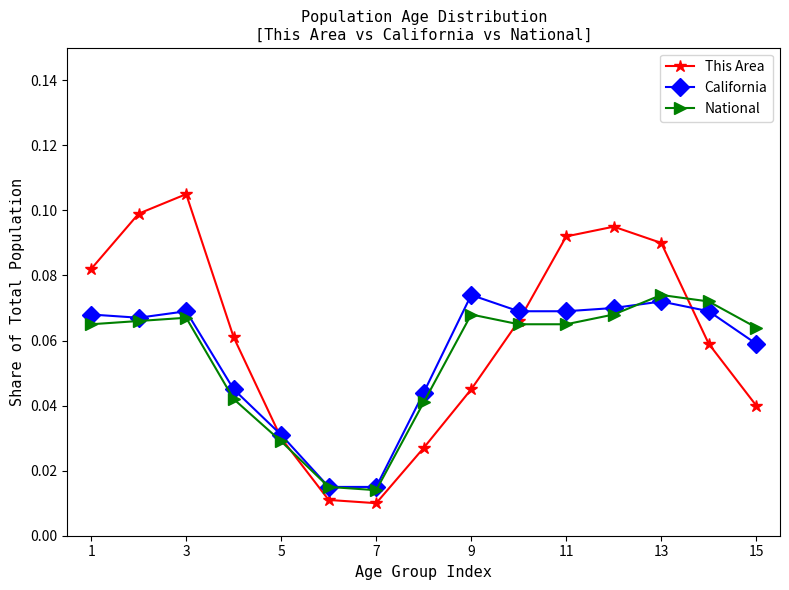

Which series has the largest range (max minus min)?

This Area